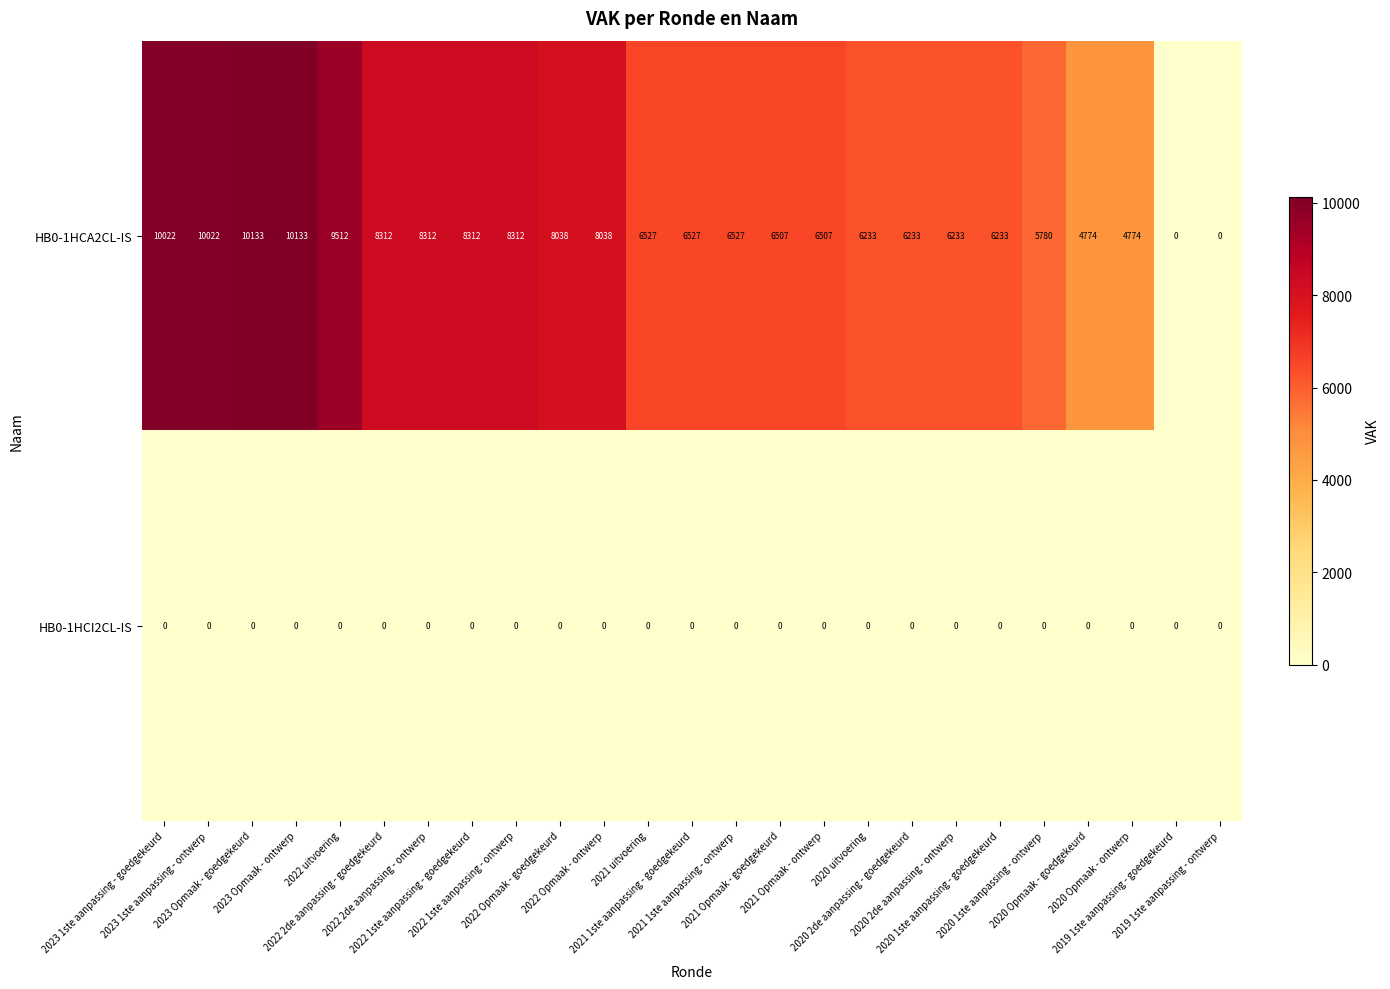

What is the greatest value displayed?

10133